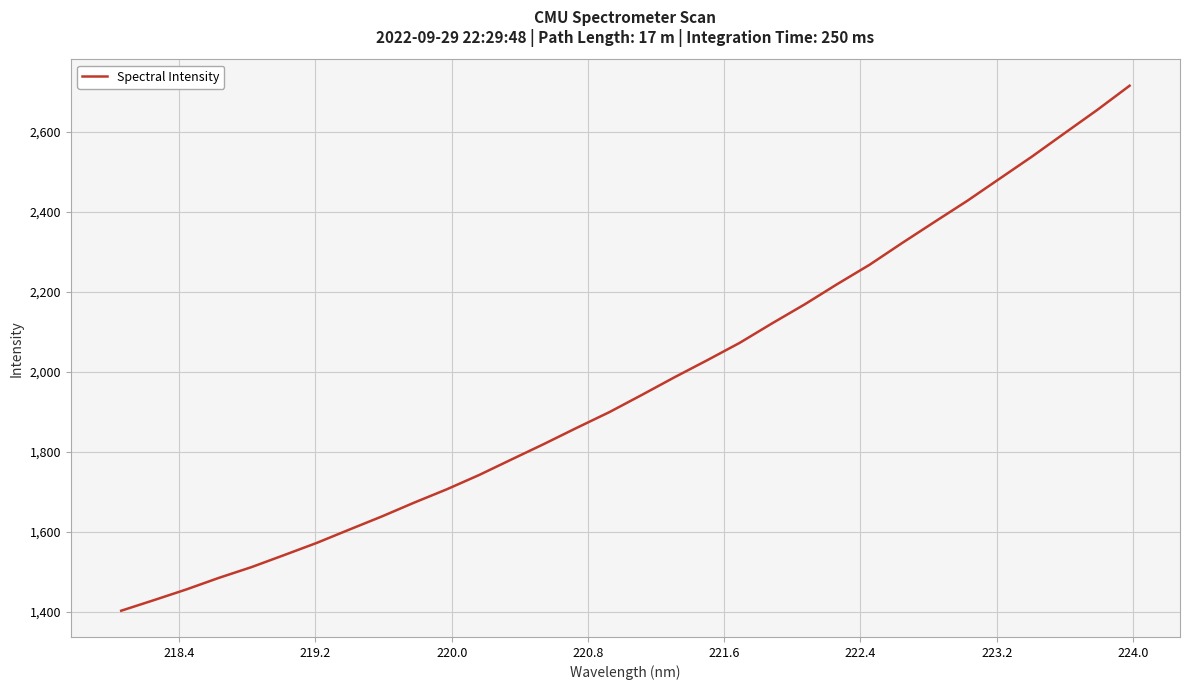

What is the smallest value displayed?

1403.2